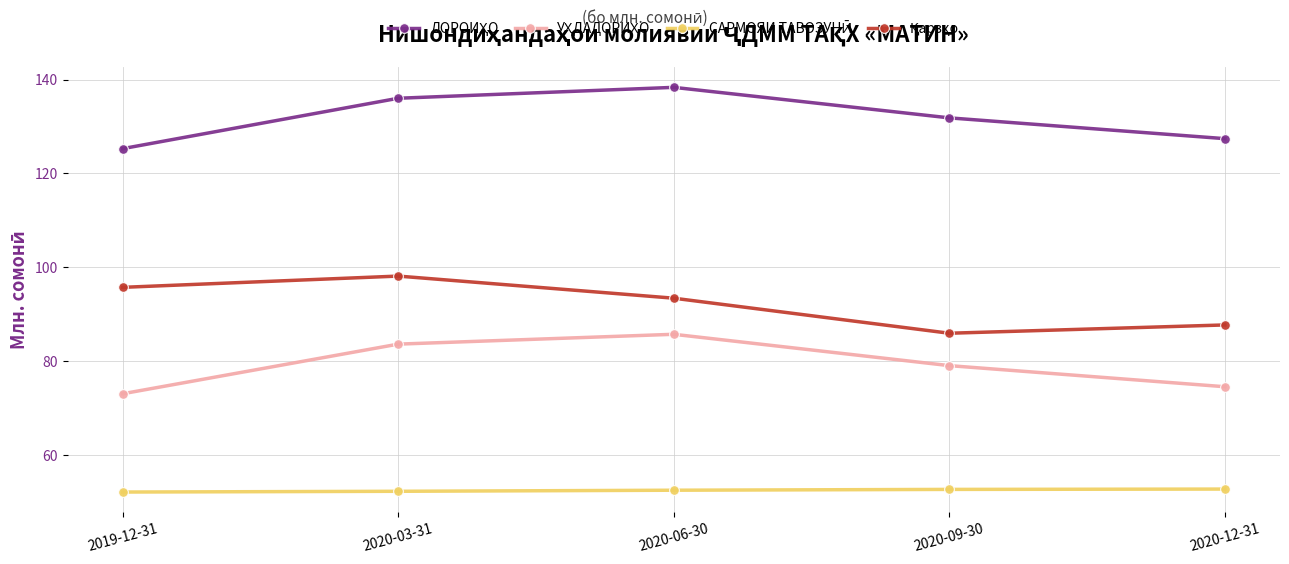

What is the difference between the highest and lowest values at 2020-12-31?

74.6